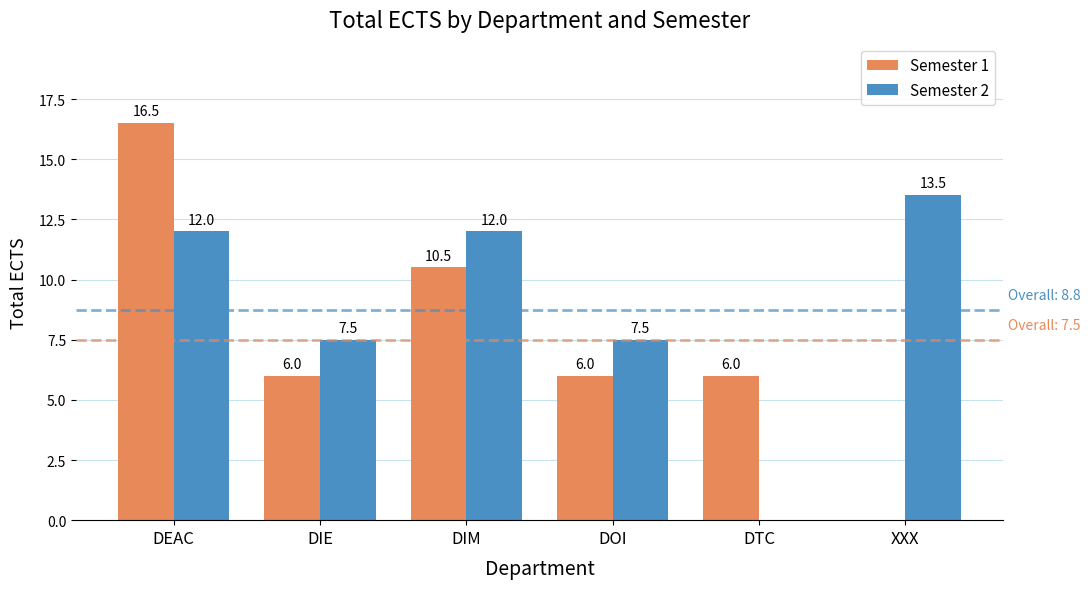

Are the bars grouped side by side (vs. stacked)?

Yes